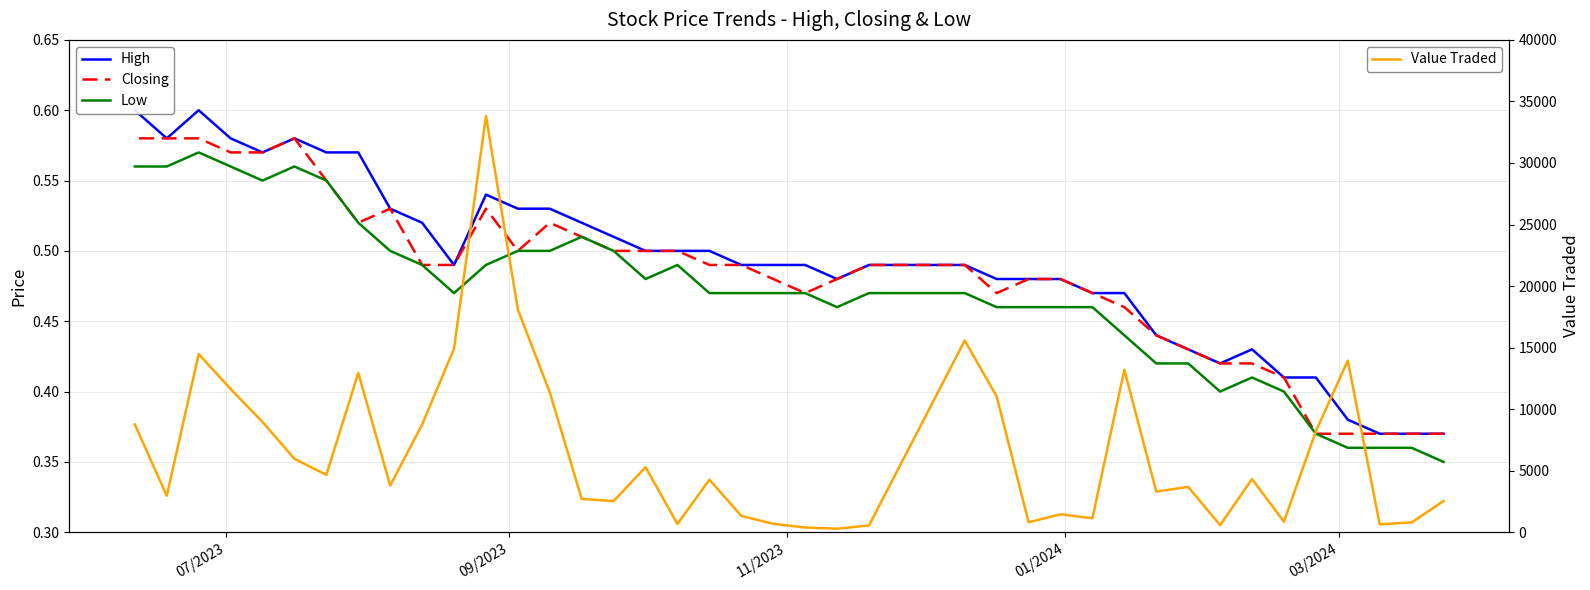

What is the average value of the High series?

0.5